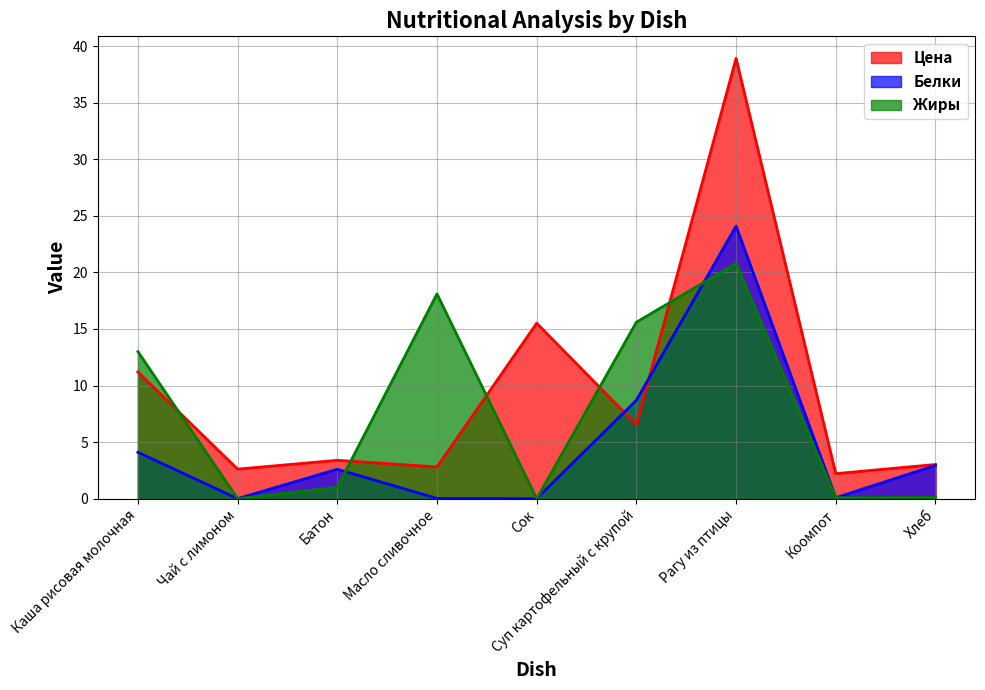

True or false: Цена has a value of 3.4 at Батон.

True